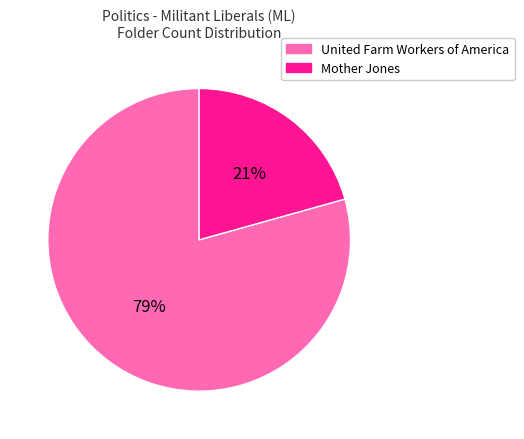

How many segments does this pie chart have?

2